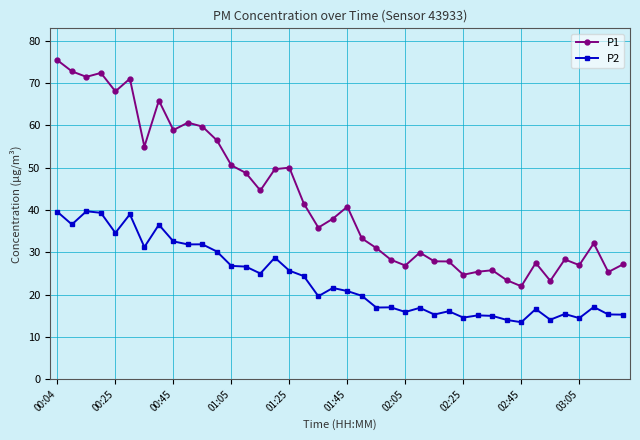

In P2, how many points are higher than both neighbors (excluding endpoints)?

13